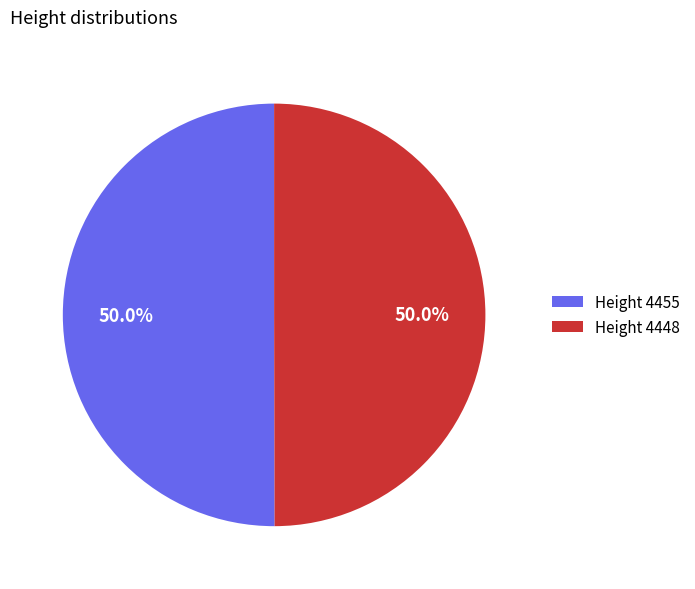

What is the ratio of the value at Height 4448 to the value at Height 4455?

1.0